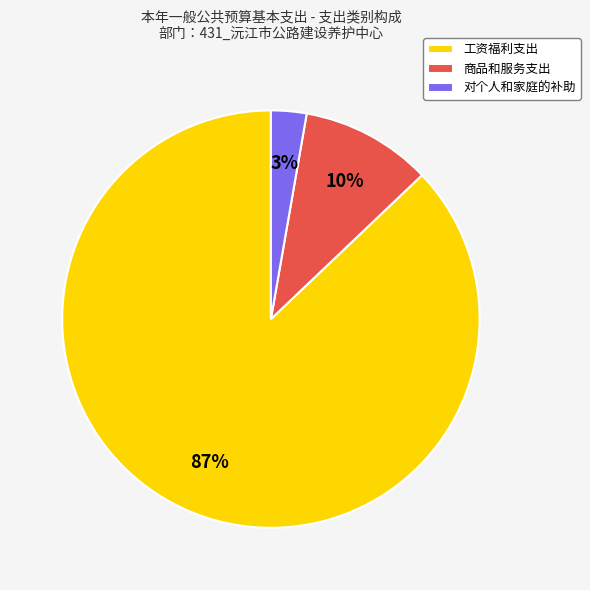

What percentage is the 工资福利支出 slice, to the nearest percent?

87%